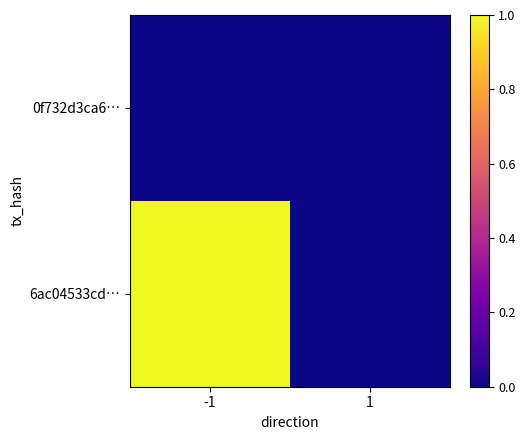

Rank the series at -1 from lowest to highest value.

0f732d3ca6…, 6ac04533cd…